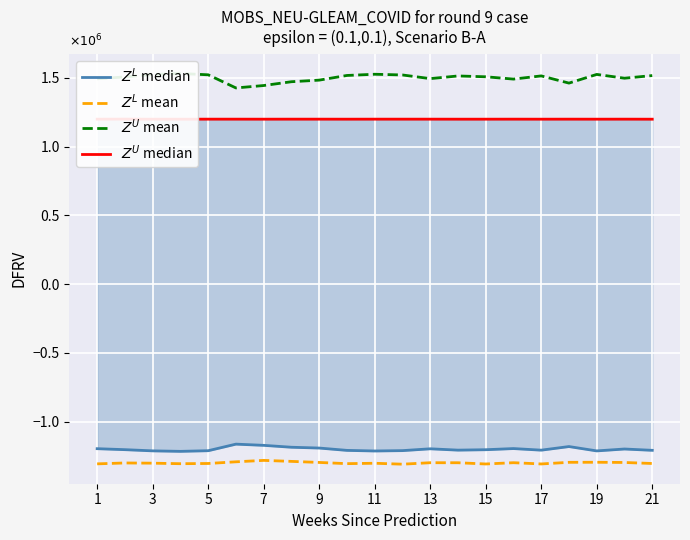

What is the sum of all $Z^U$ mean values?

31.5